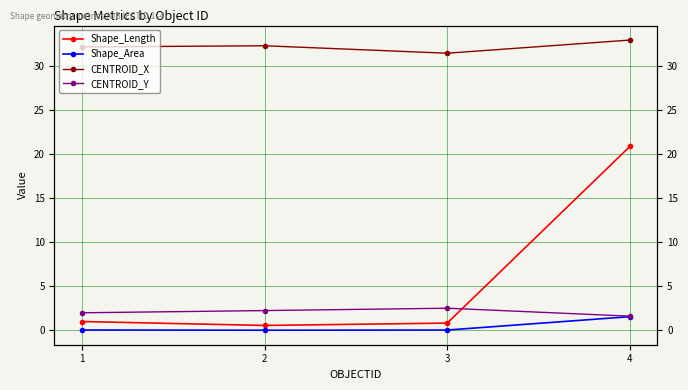

At which label does Shape_Length reach its peak?

4